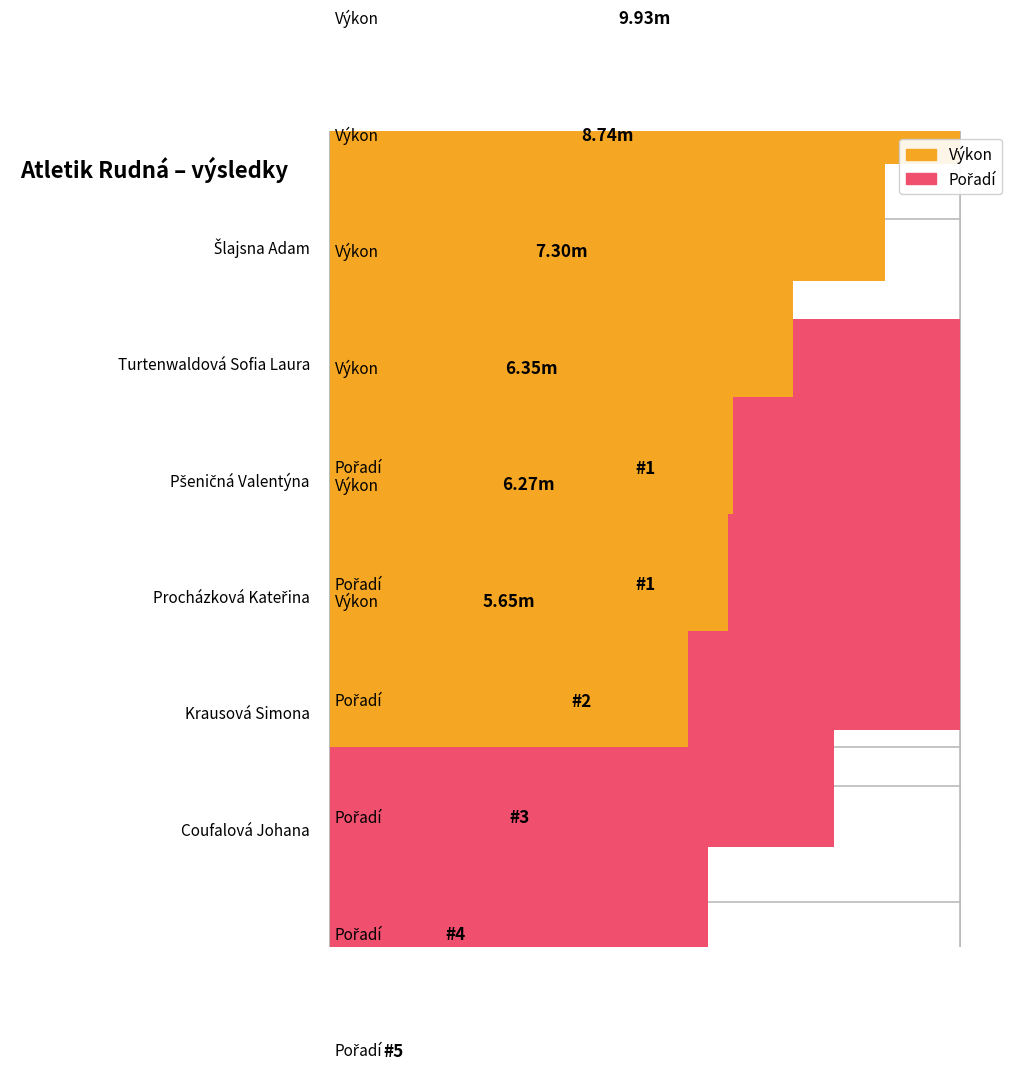

Reading left to right, transcribe all the data shown in this chart.

Výkon: 9.9	8.7	7.3	6.3	6.3	5.7
Pořadí: 1.0	1.0	2.0	3.0	4.0	5.0